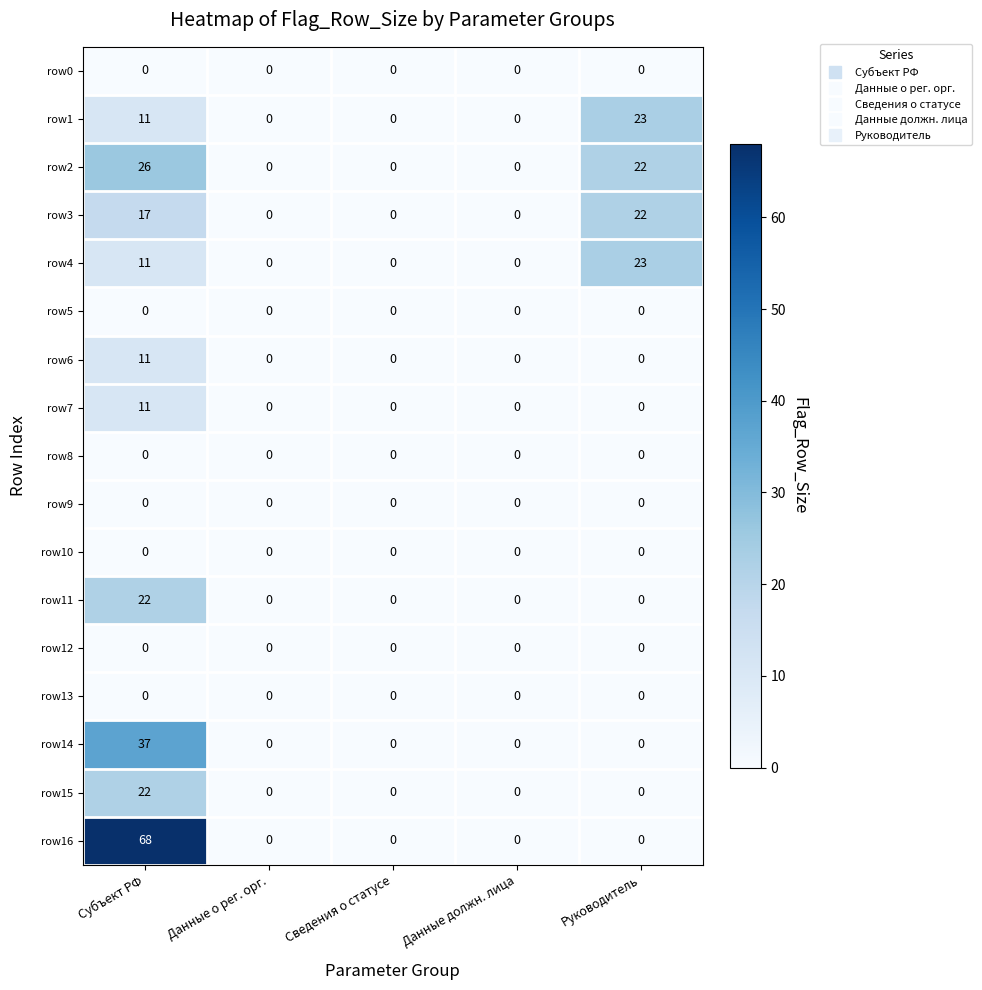

The value of row14 at Субъект РФ is 49. True or false?

False